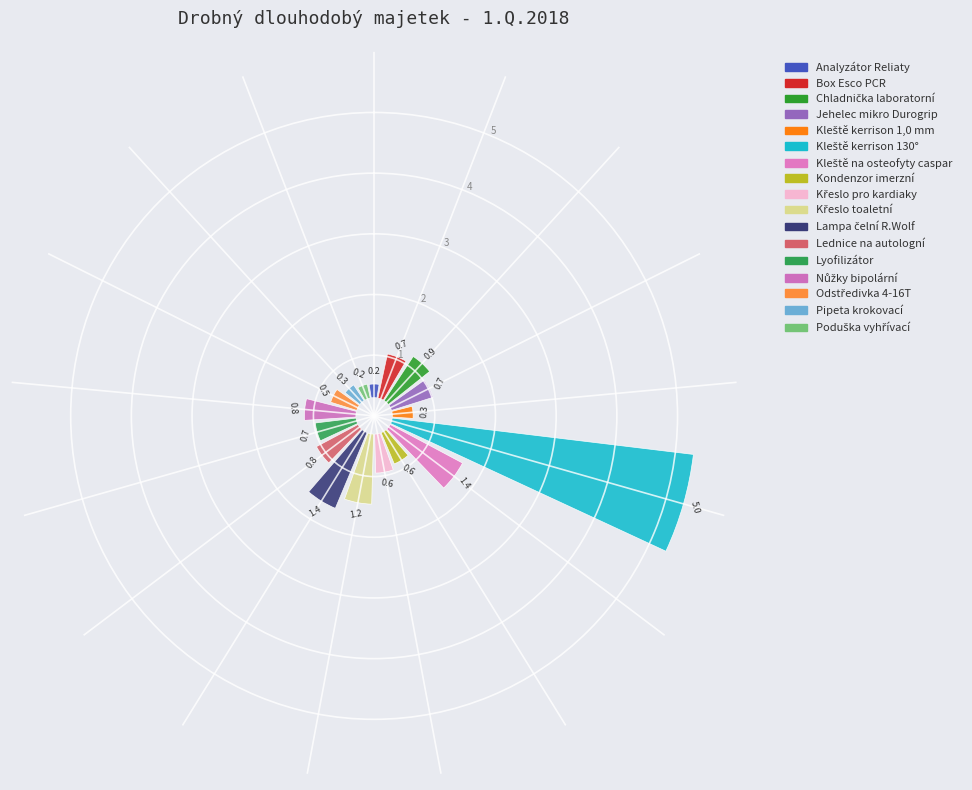

To the nearest percent, what portion does Box Esco PCR represent?

5%